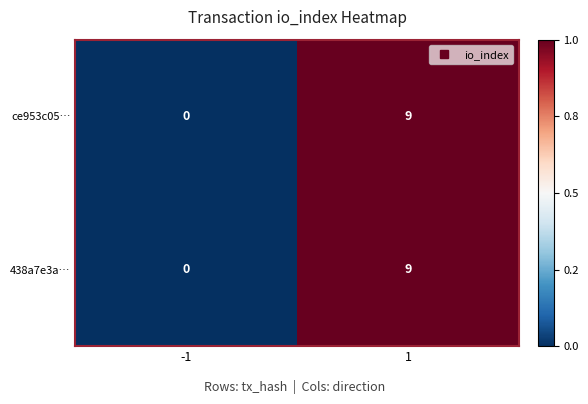

Rank the categories by 438a7e3a… value from lowest to highest.

-1, 1